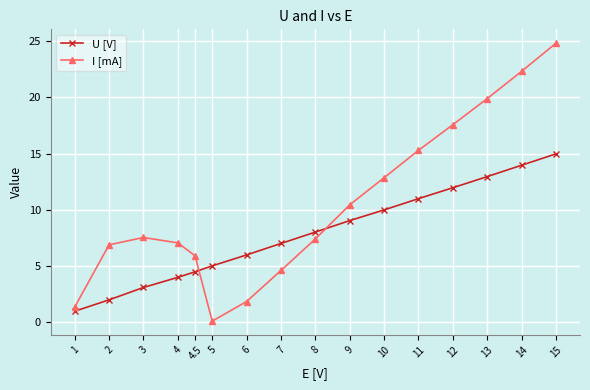

What is the approximate value of U [V] at 5?

5.0